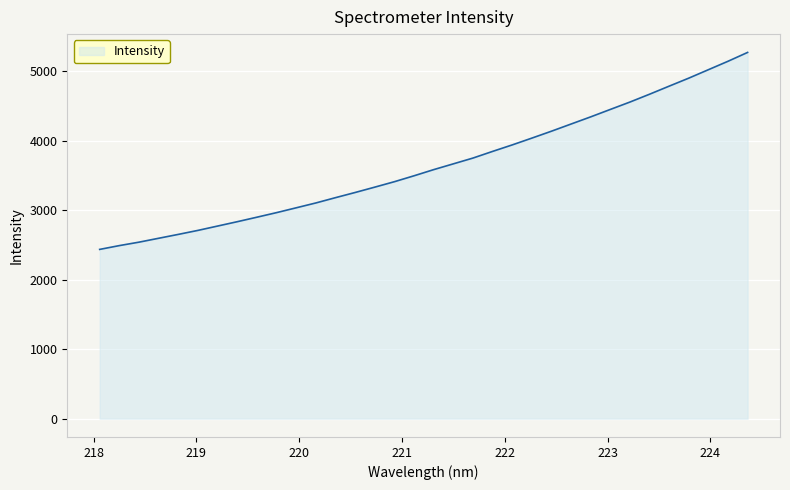

How many values exceed 3585?

17